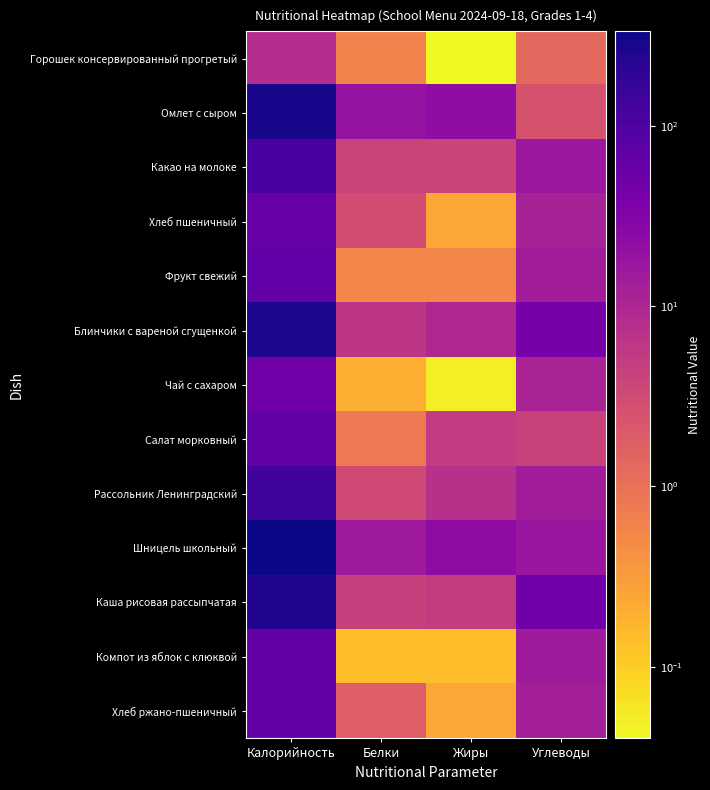

At which category is the sum across all series the highest?

Калорийность